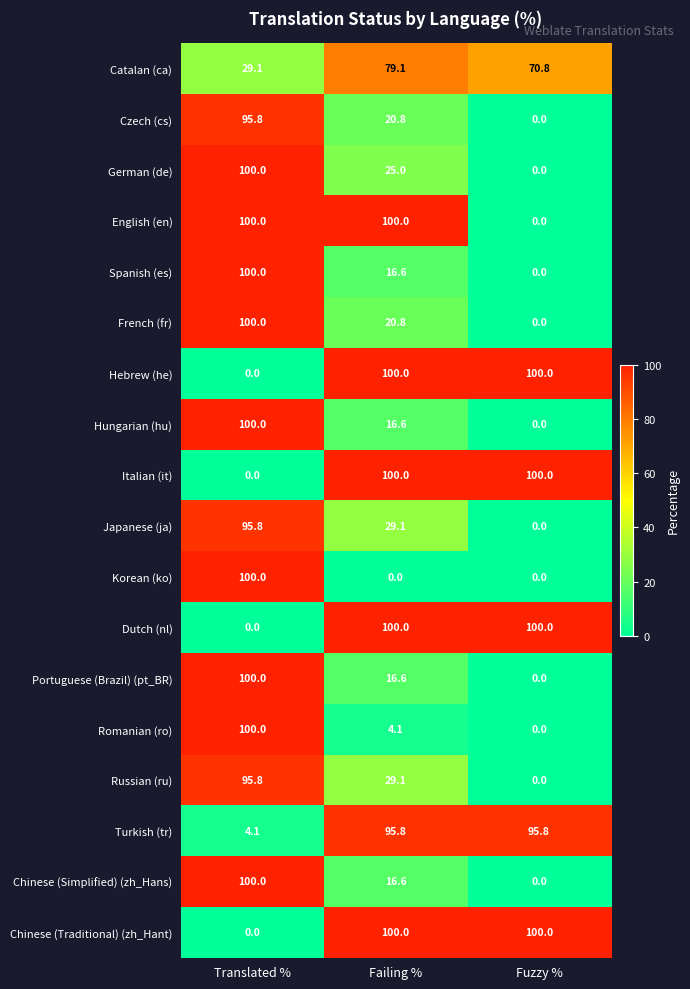

Is it true that Japanese (ja) equals 0.0 at Fuzzy %?

True